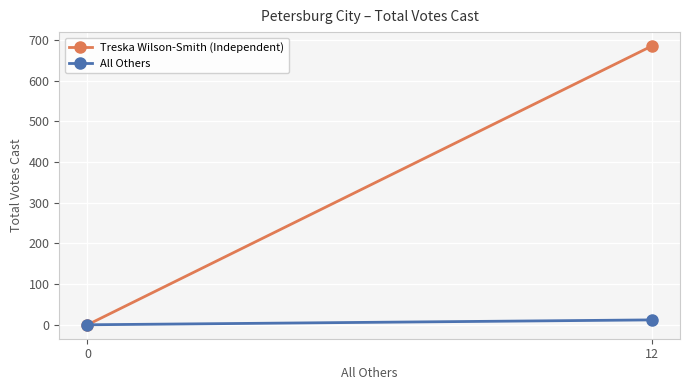

Which series has the largest range (max minus min)?

Treska Wilson-Smith (Independent)